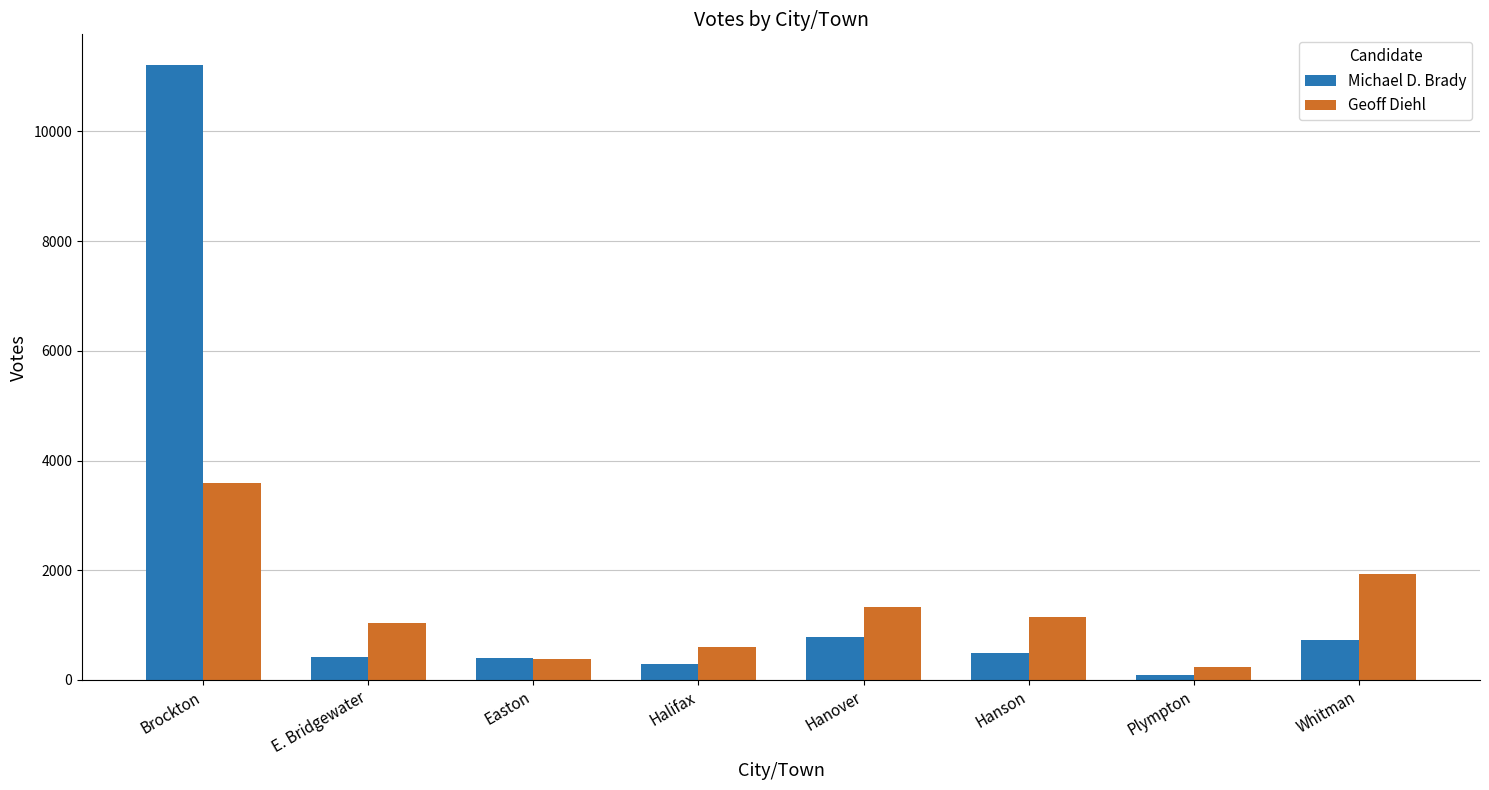

List the series in order of their peak value, highest first.

Michael D. Brady, Geoff Diehl